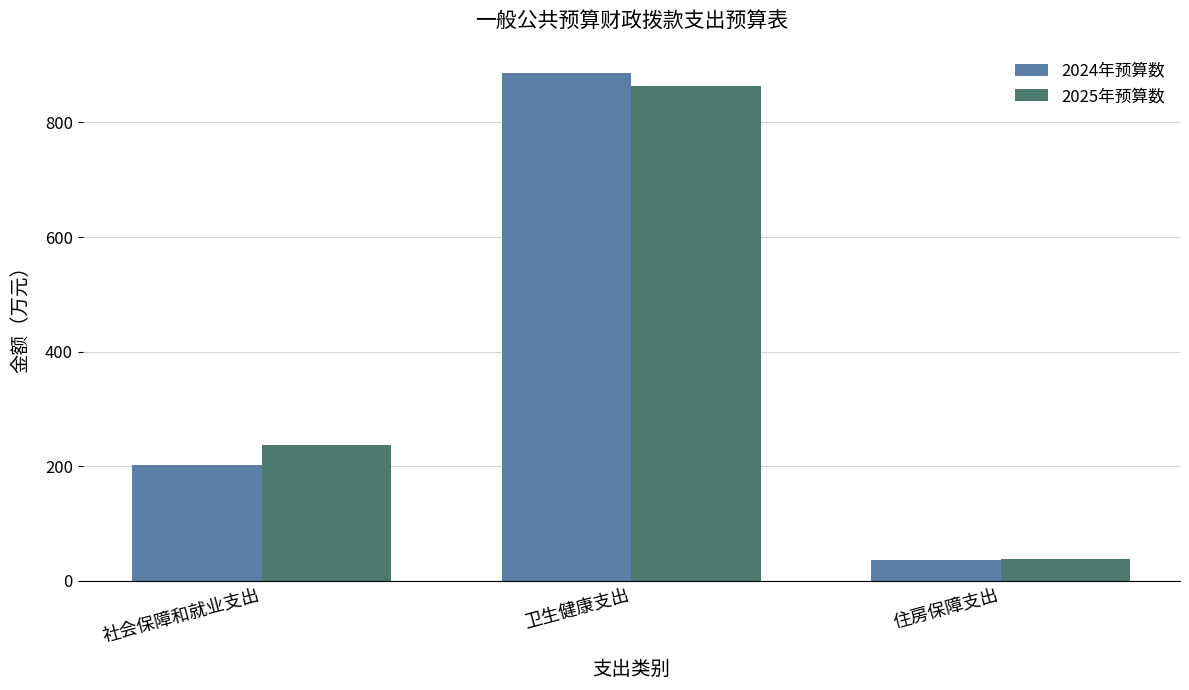

Between 卫生健康支出 and 住房保障支出, which series saw the biggest shift?

2024年预算数